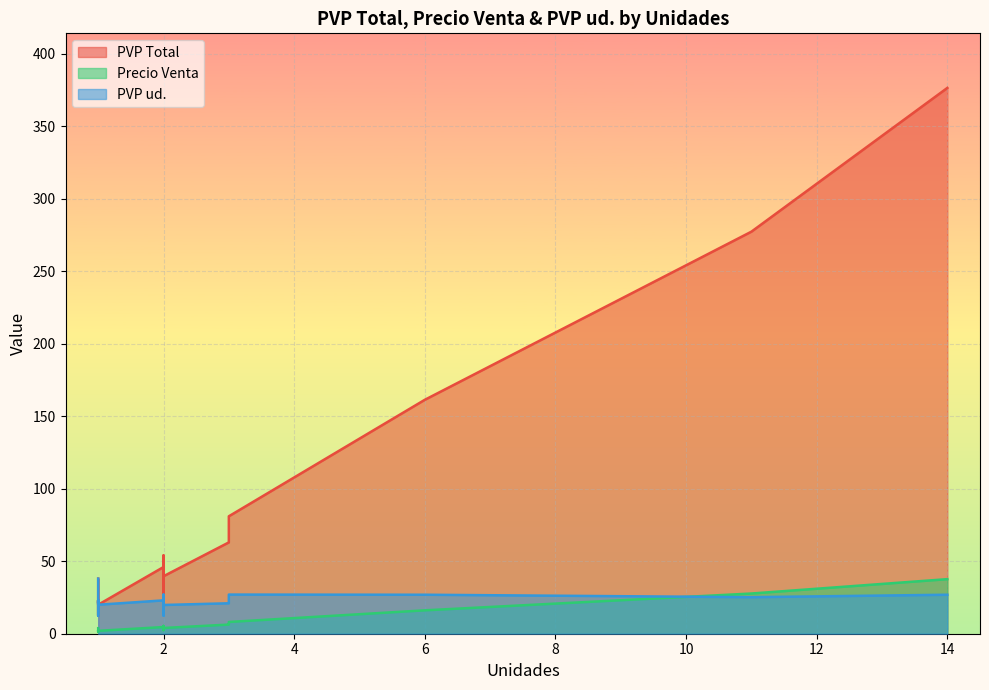

What are all the series names shown in the legend?

PVP Total, Precio Venta, PVP ud.